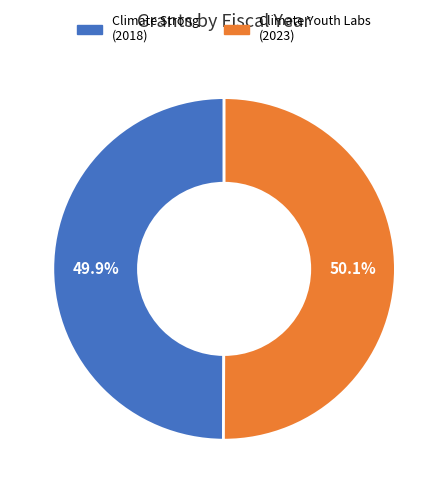

Is there any slice that represents more than half of the pie?

Yes